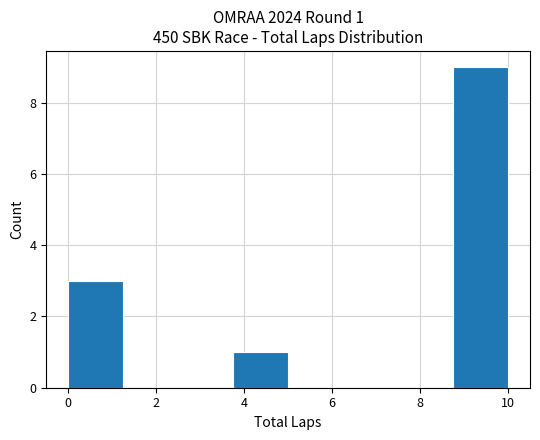

Over which range of the x-axis is the bar tallest?

8.75 to 10.00